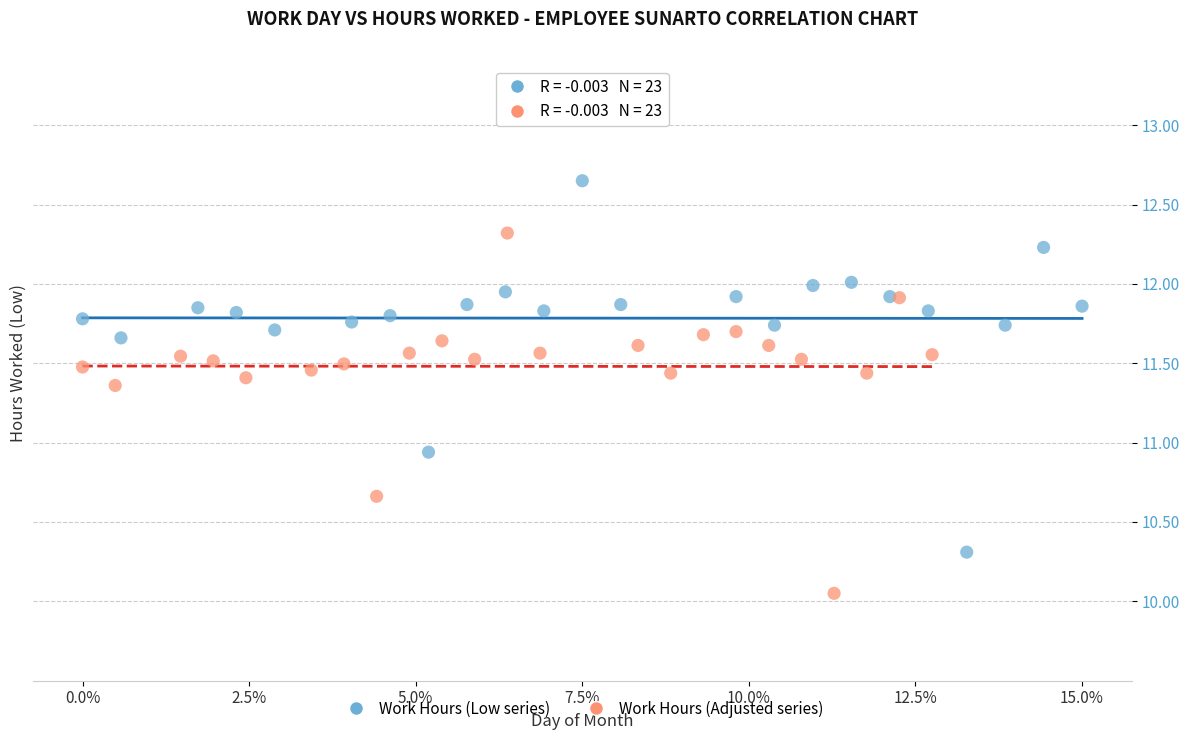

Which series reaches the maximum Y coordinate?

Work Hours (Low series)